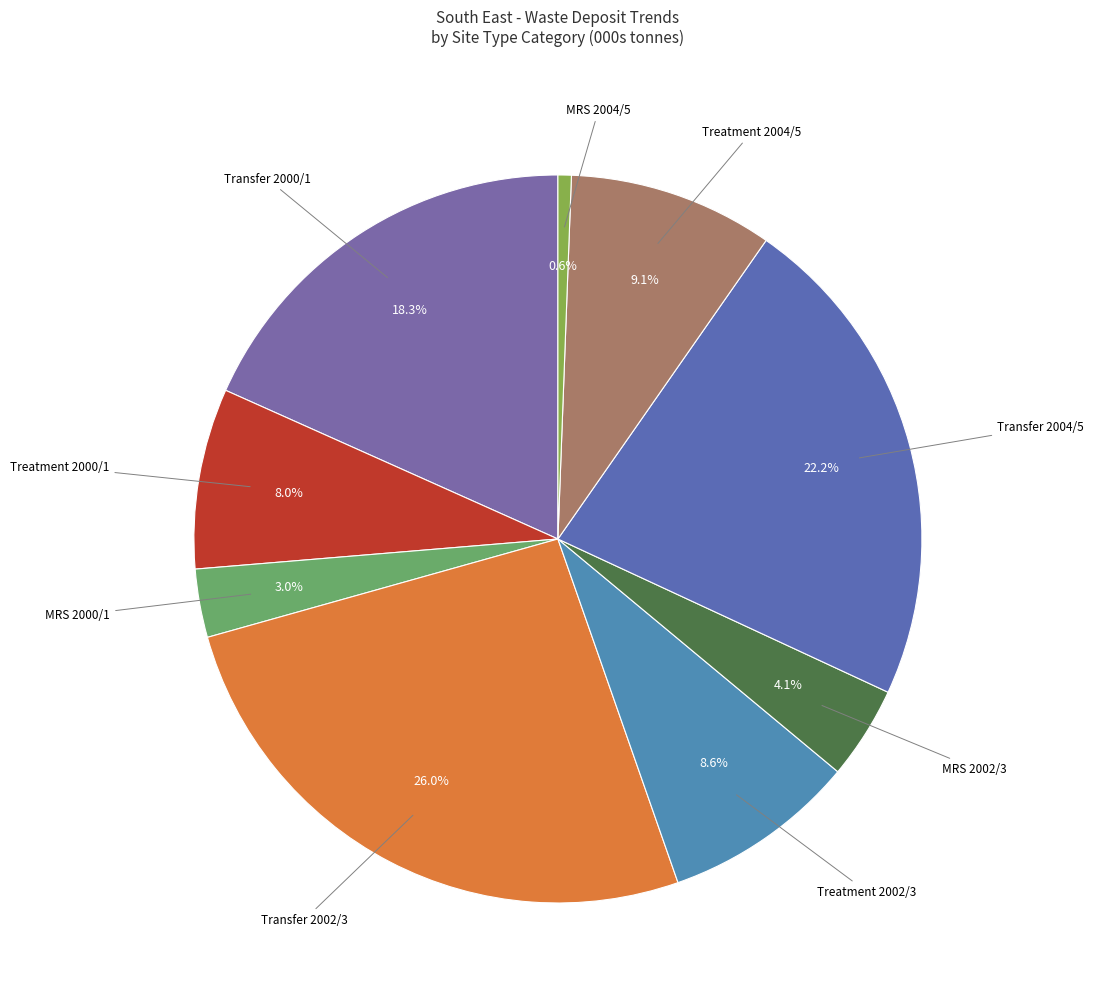

Between MRS 2000/1 and Treatment 2000/1, which is larger?

Treatment 2000/1